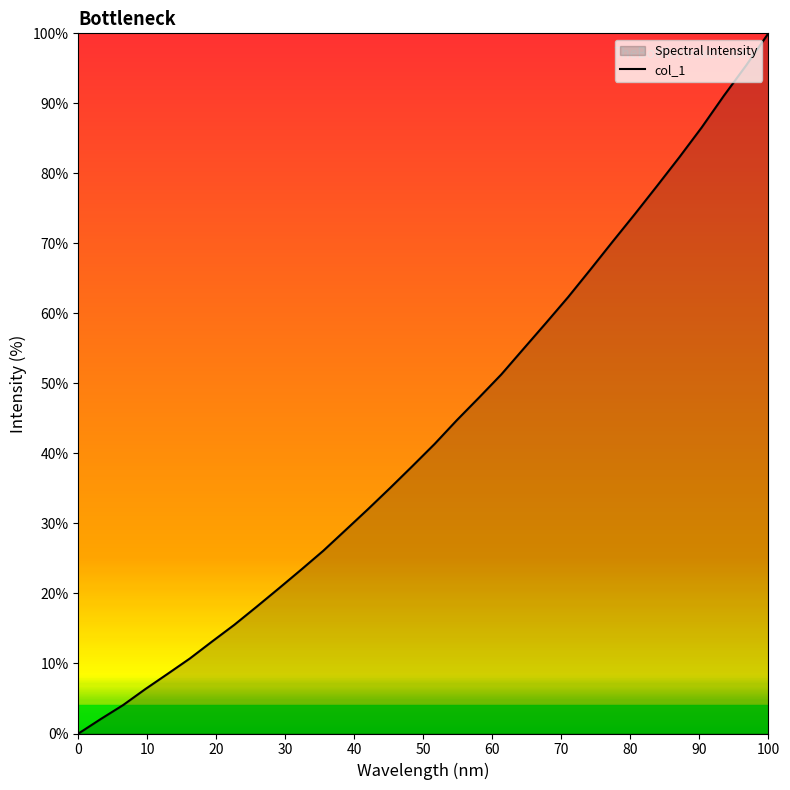

What is the maximum value shown in the chart?

100.0